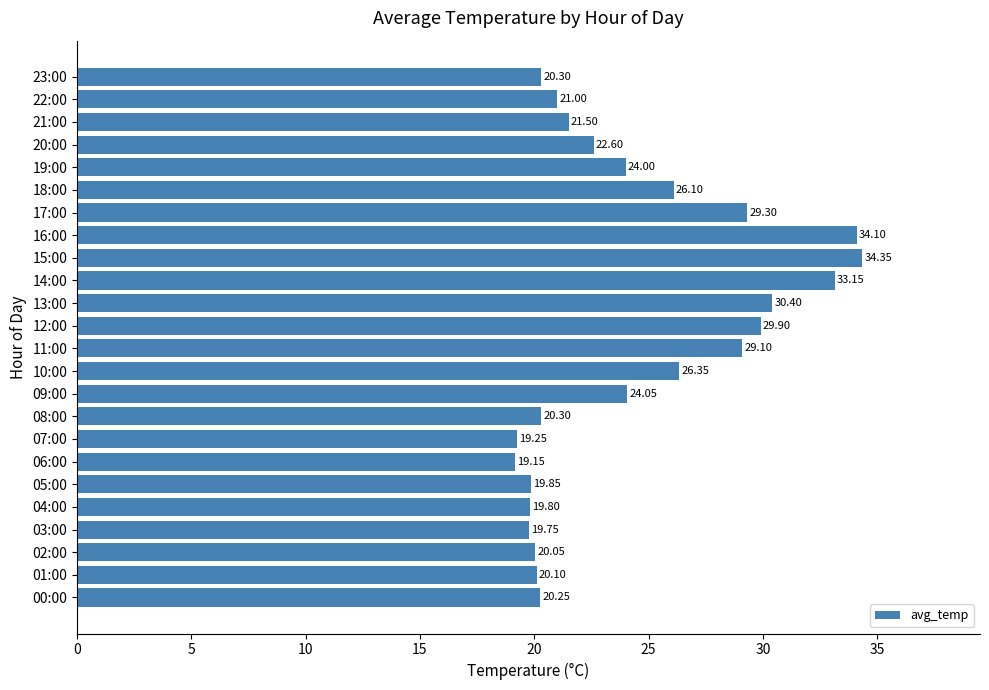

Between 13:00 and 10:00, which is larger?

13:00